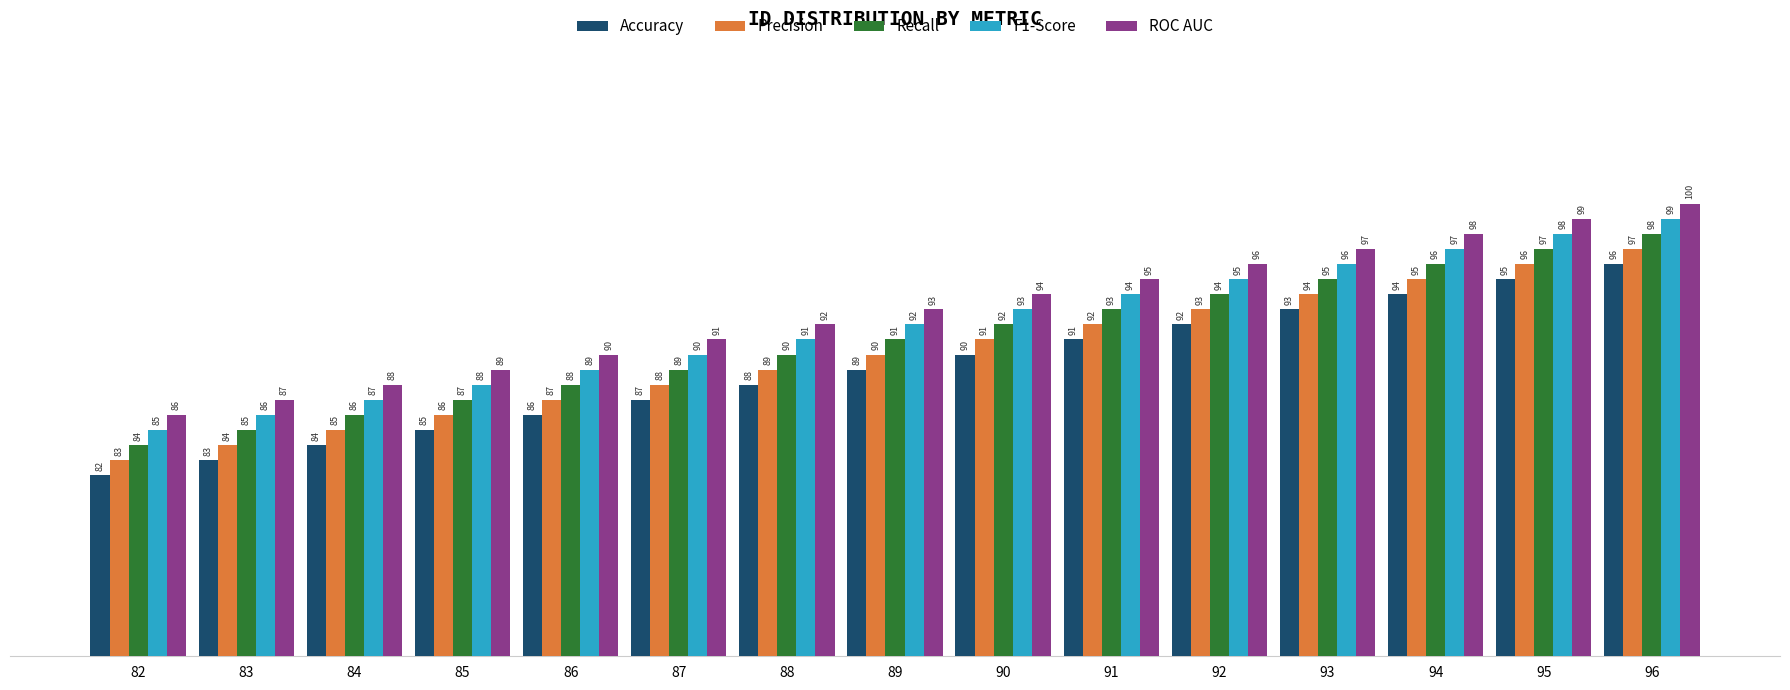

What are all the series names shown in the legend?

Accuracy, Precision, Recall, F1-Score, ROC AUC